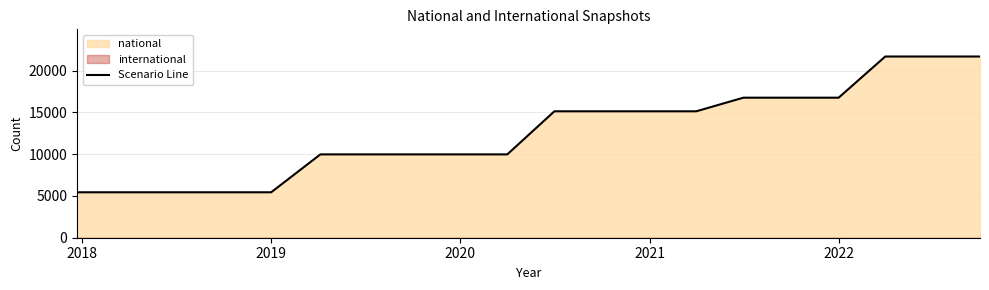

The value of Scenario Line at 2022 is 16758. True or false?

True